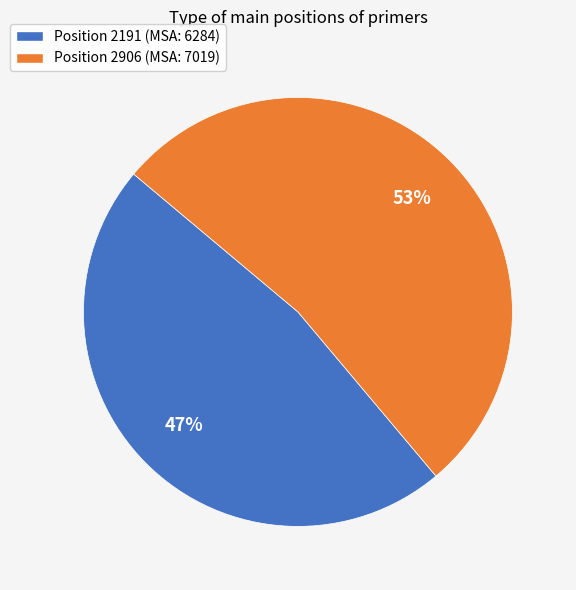

Is there any slice that represents more than half of the pie?

Yes